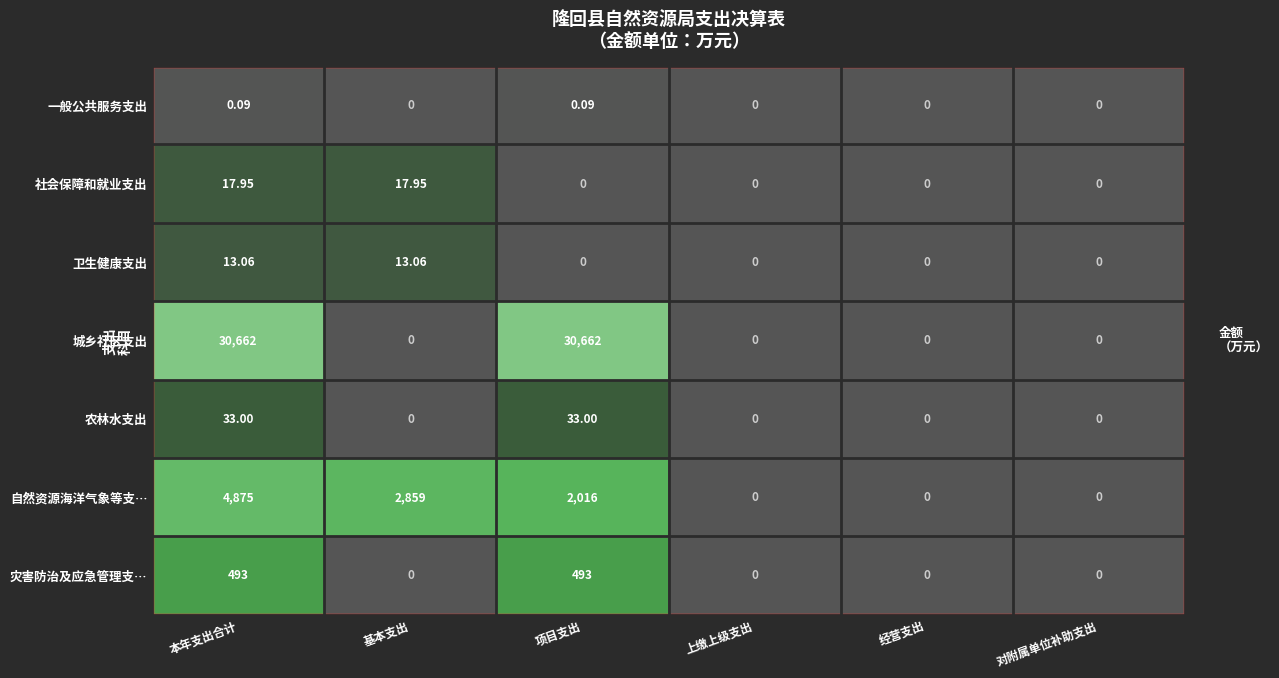

Which series has the largest total across all categories?

城乡社区支出